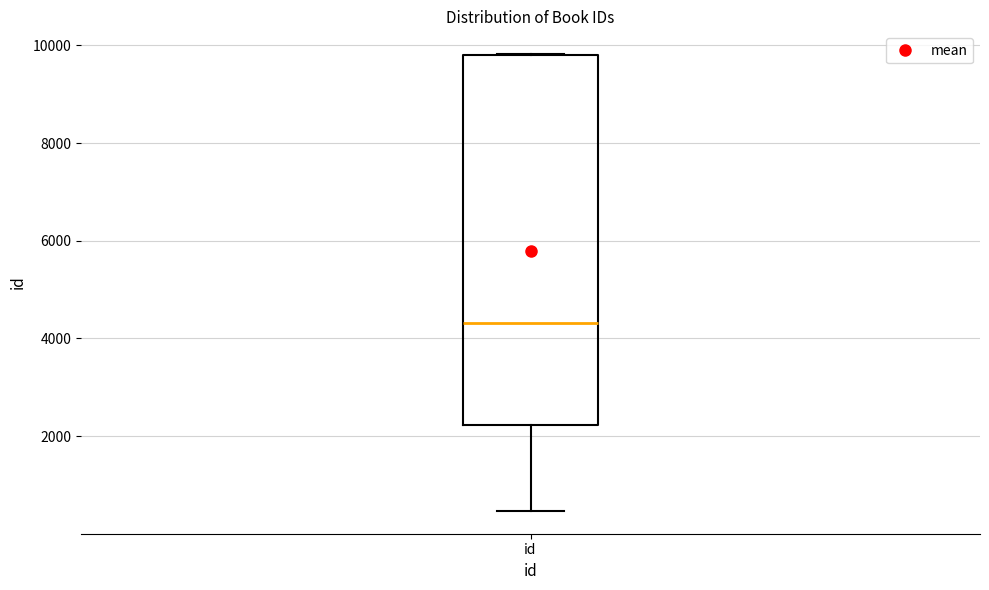

Where is the upper edge of the box for id on the y-axis? The values are not printed on the chart, so give them approximately, as read against the axis.

9800